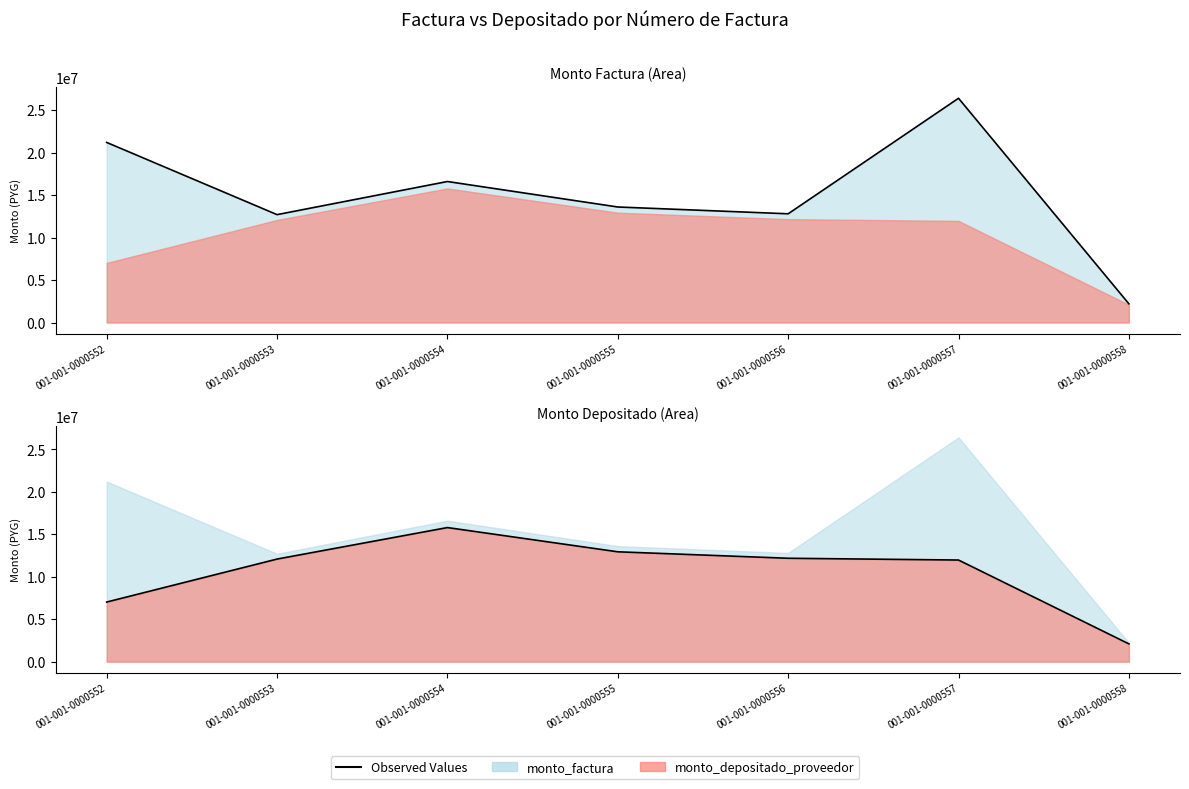

Where is the first local maximum for monto_factura?

001-001-0000554